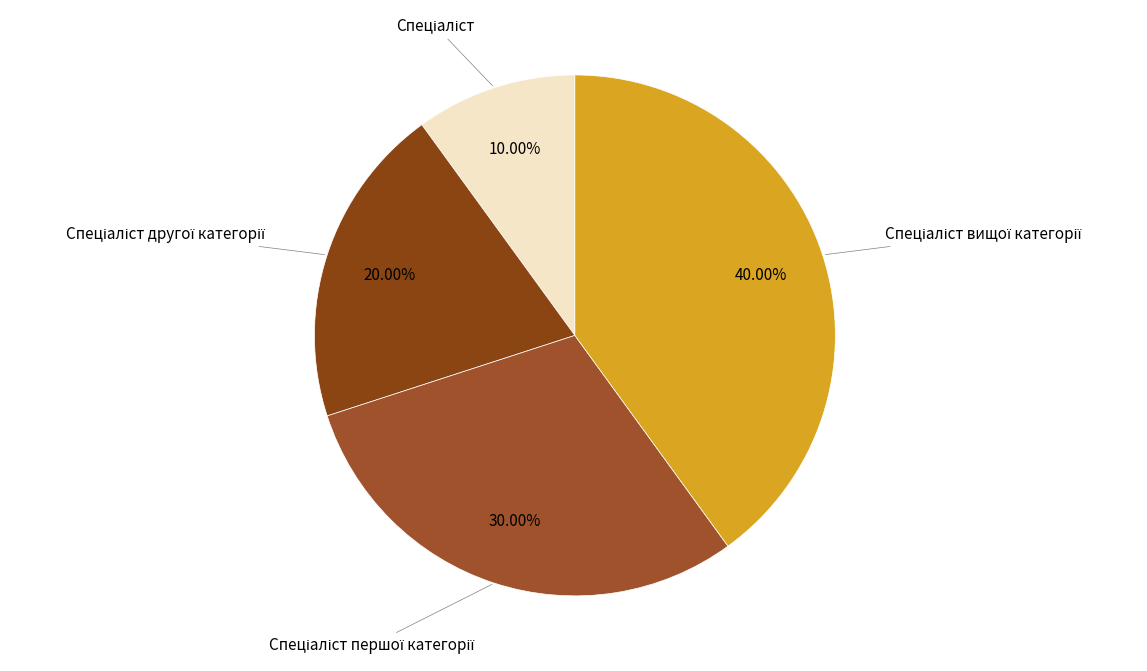

Is there a majority slice in this chart?

No